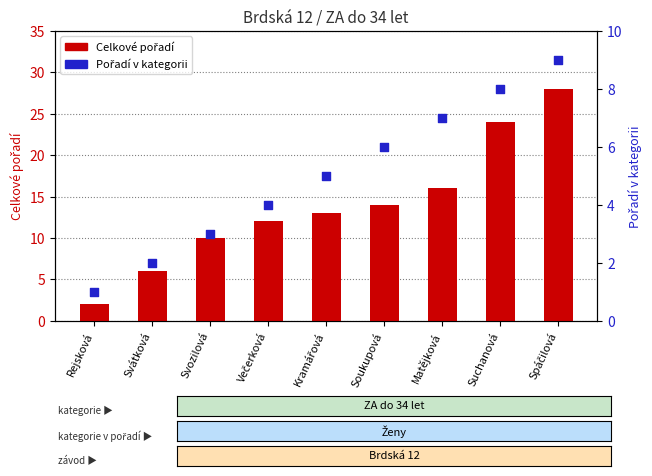

What are all the series names shown in the legend?

Celkové pořadí, Pořadí v kategorii